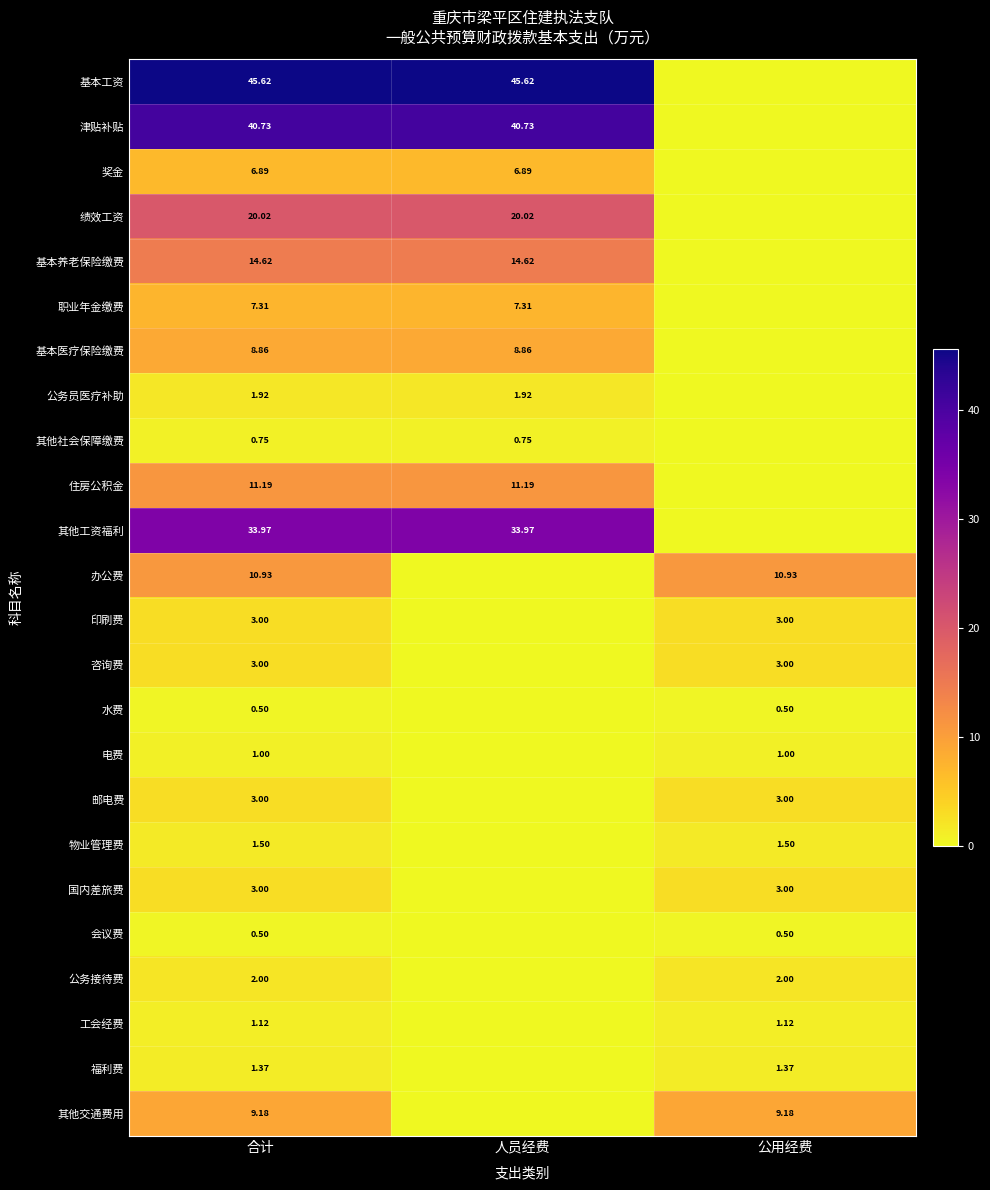

What is the maximum value shown in the chart?

45.6